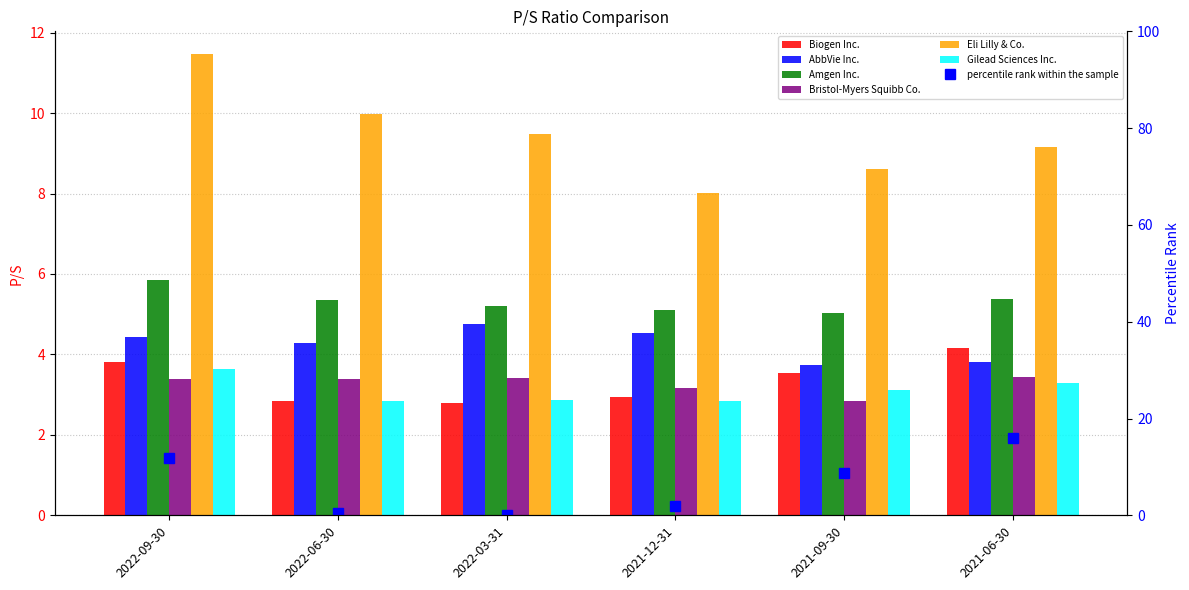

What is the lowest value of the Bristol-Myers Squibb Co. series?

2.9